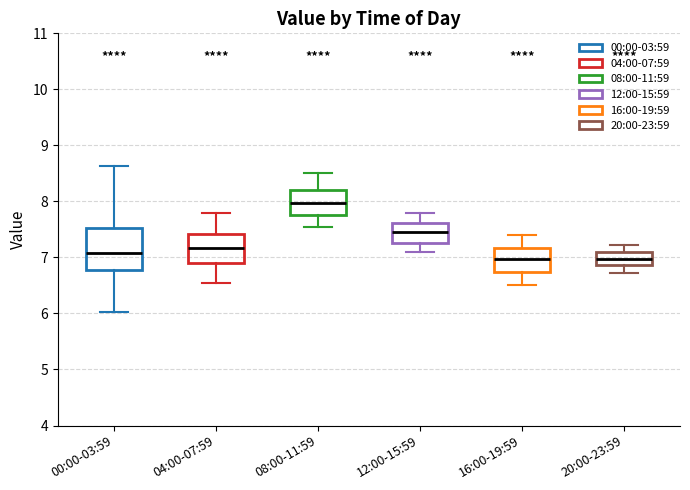

Comparing the boxes themselves (not the whiskers), which one is the tallest?

00:00-03:59